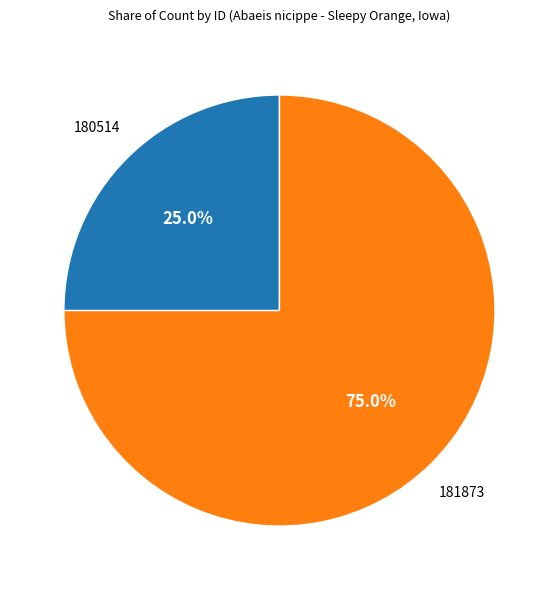

Is there a majority slice in this chart?

Yes